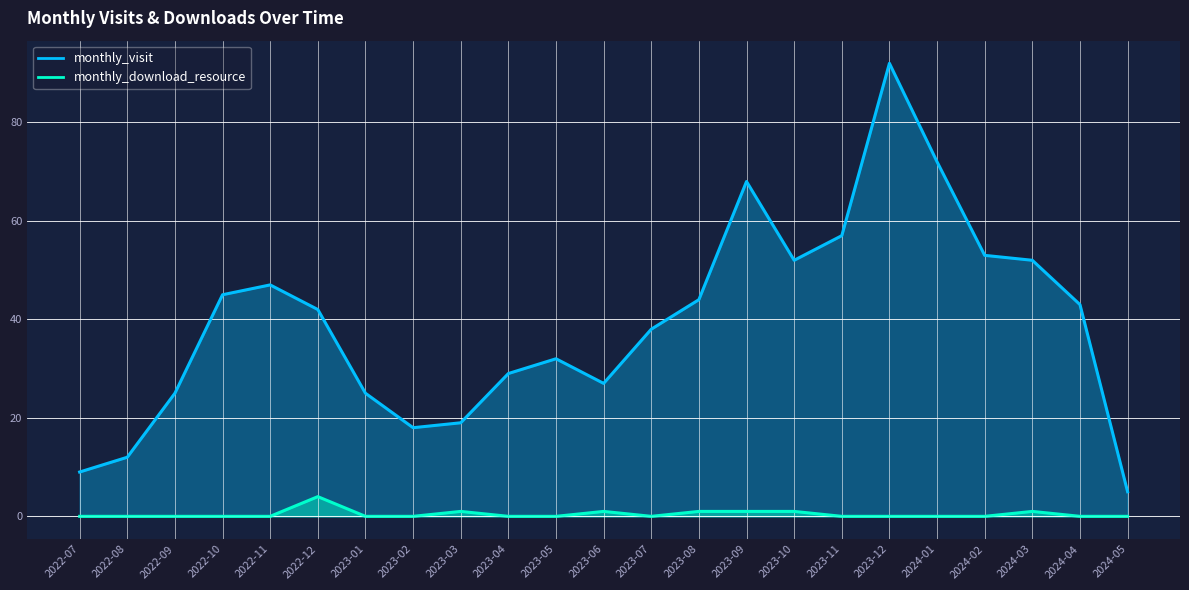

How many monthly_download_resource values are between 0 and 1?

22